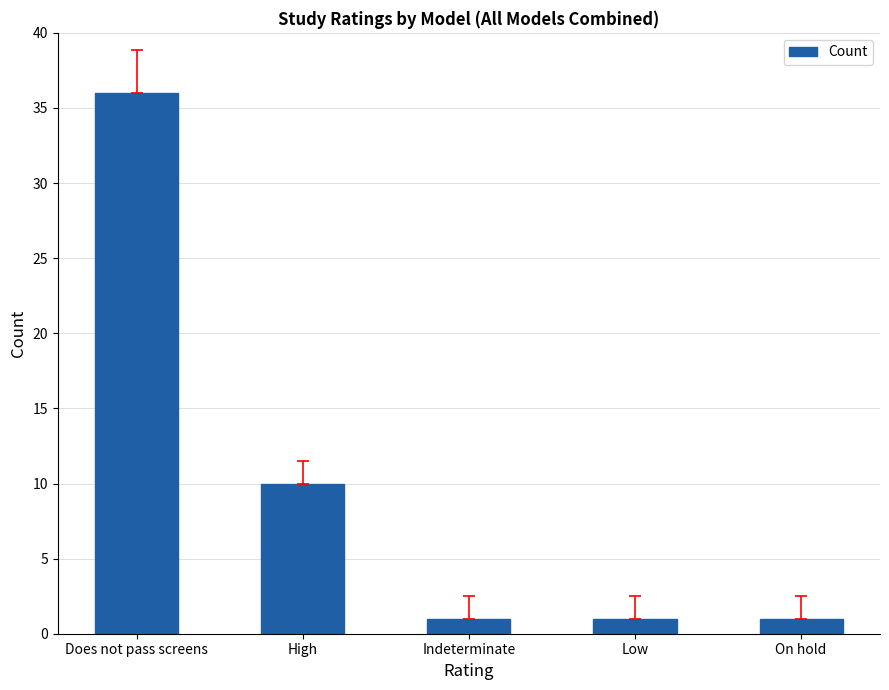

Is it true that the value at High is 4?

False